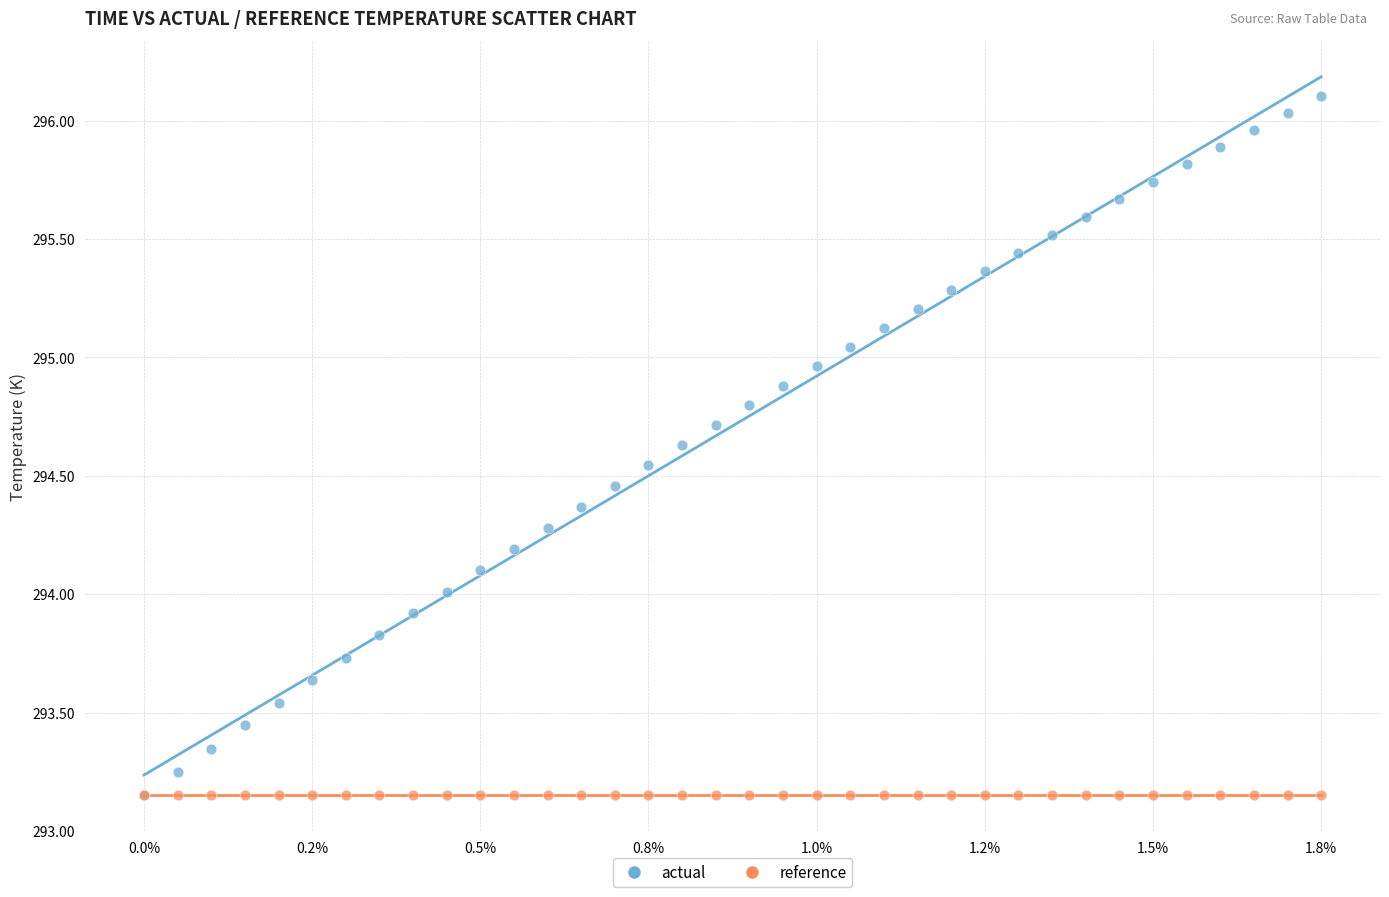

What are all the series names shown in the legend?

actual, reference